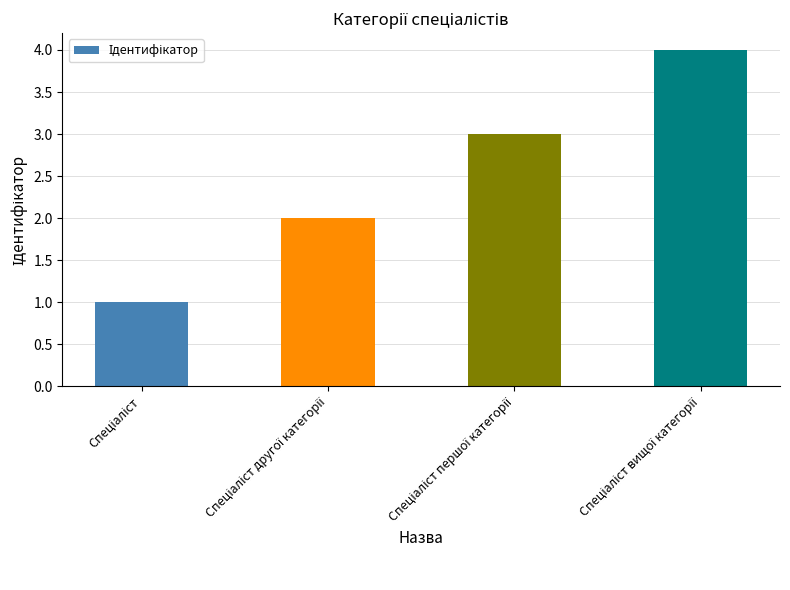

What is the maximum value shown in the chart?

4